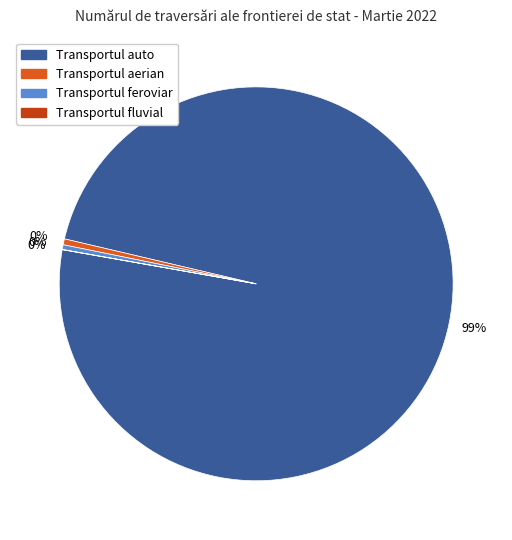

To the nearest percent, what is the average slice percentage?

25%